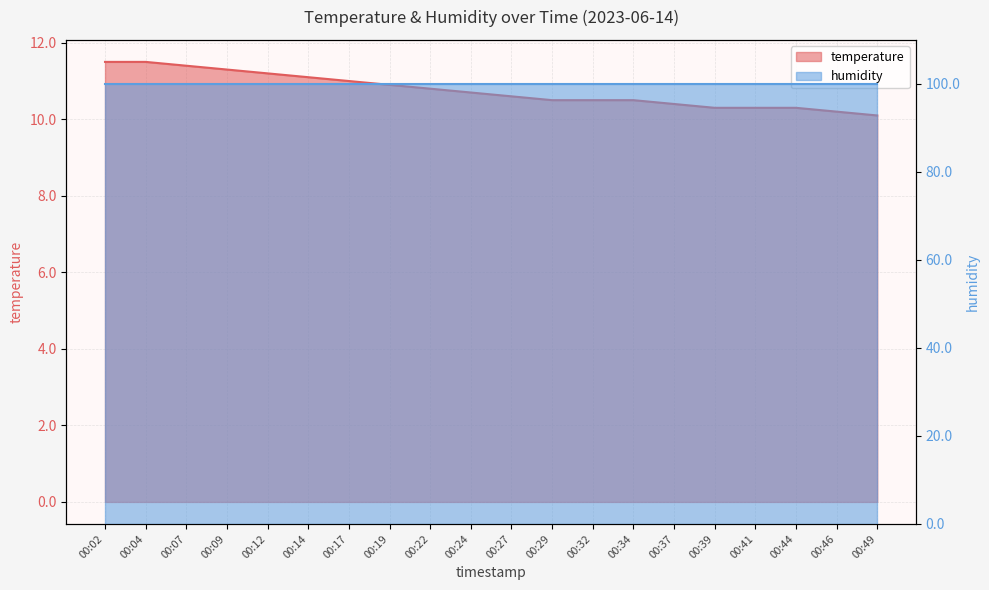

The value at 00:41 is 18.3. True or false?

False